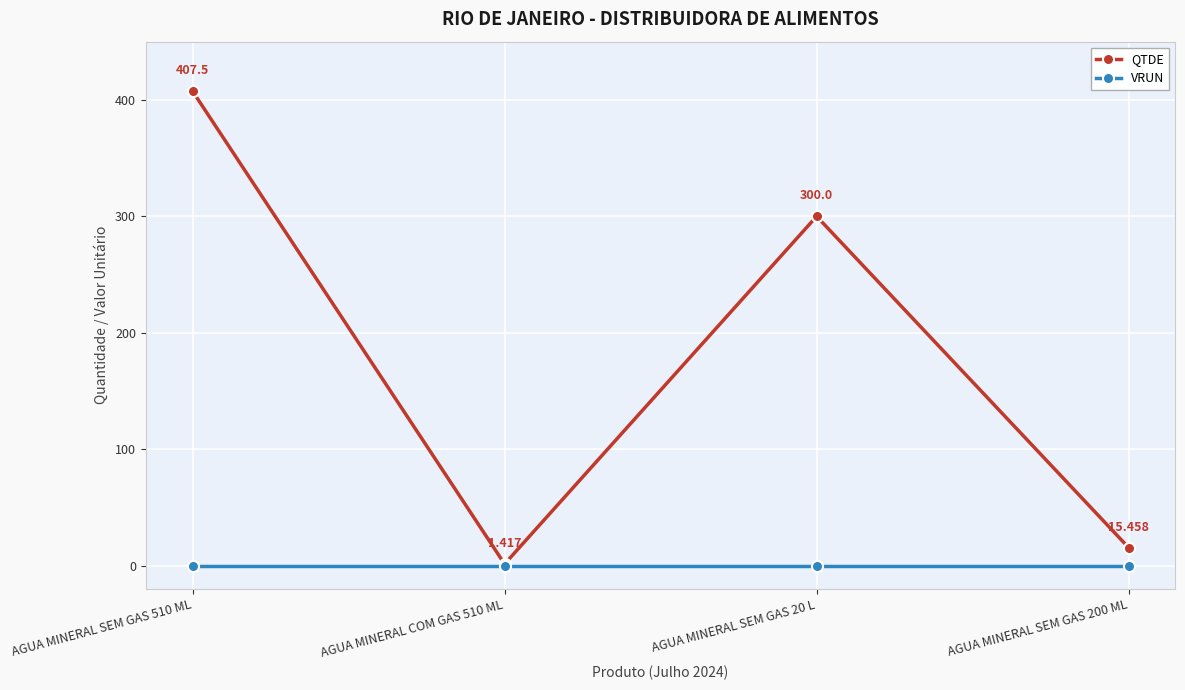

Which series has the largest total across all categories?

QTDE